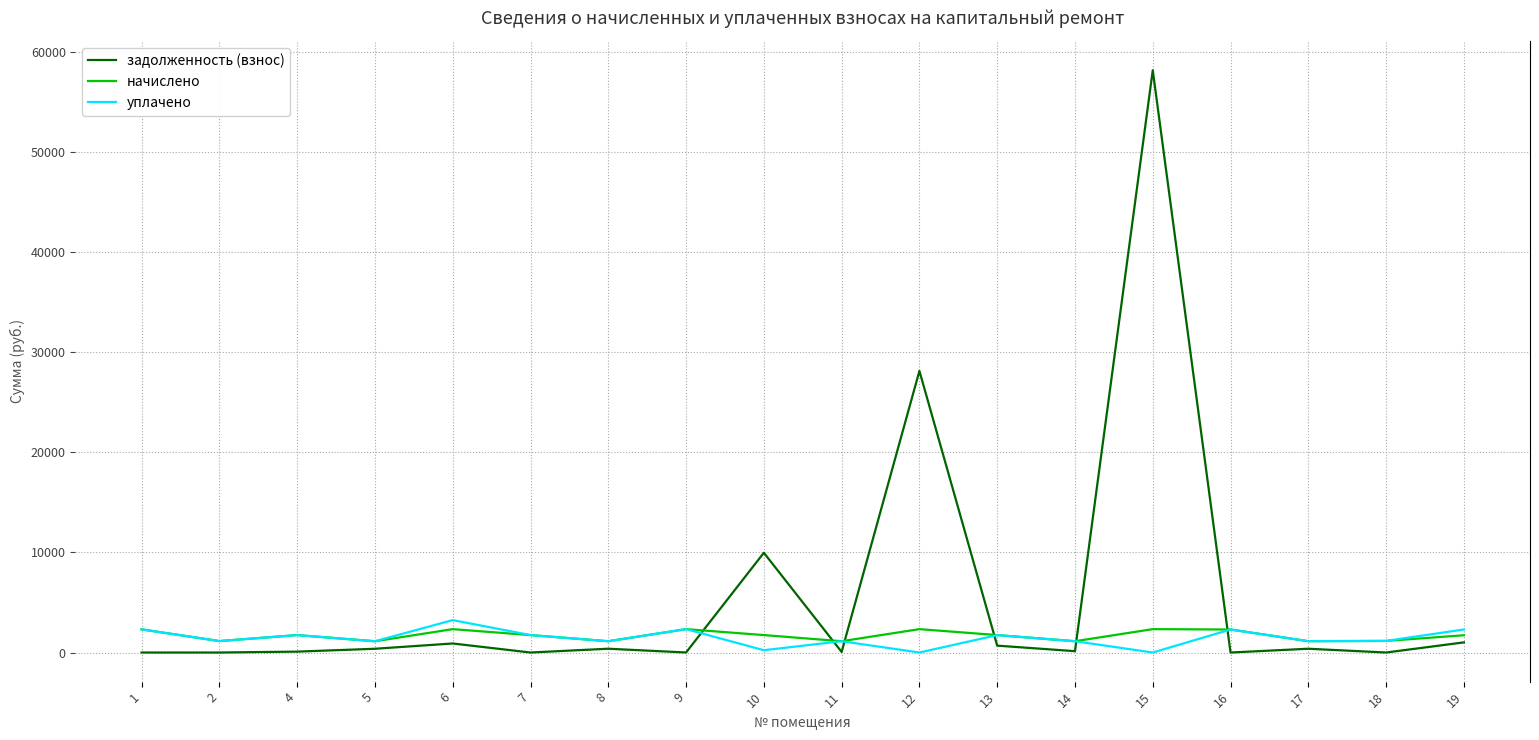

Which series has the widest spread of values?

задолженность (взнос)